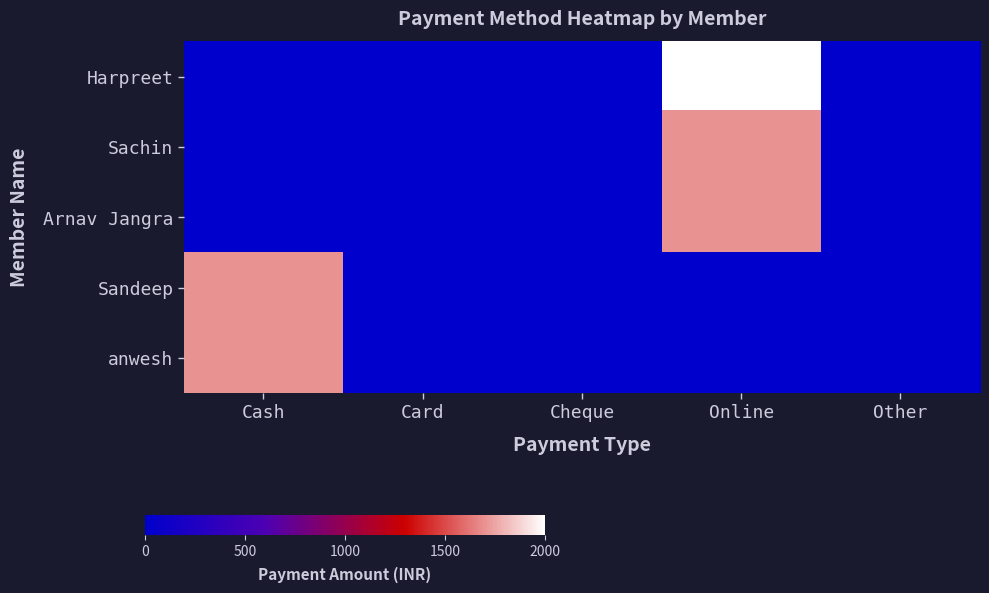

At which category is the sum across all series the highest?

Online